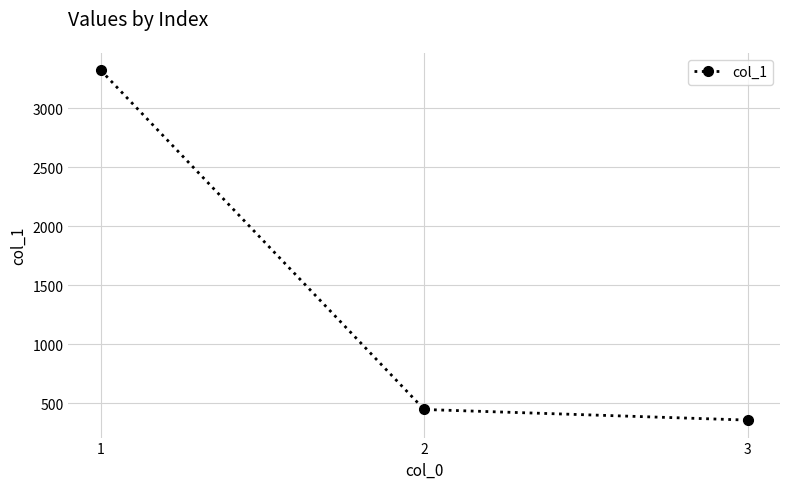

Between 3 and 2, which is larger?

2